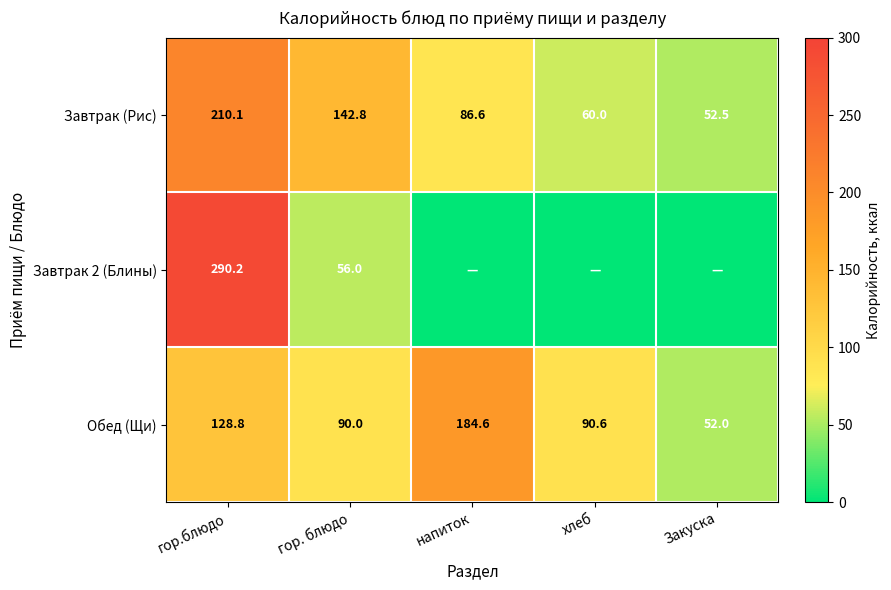

True or false: Завтрак (Рис) has a value of 52.5 at Закуска.

True